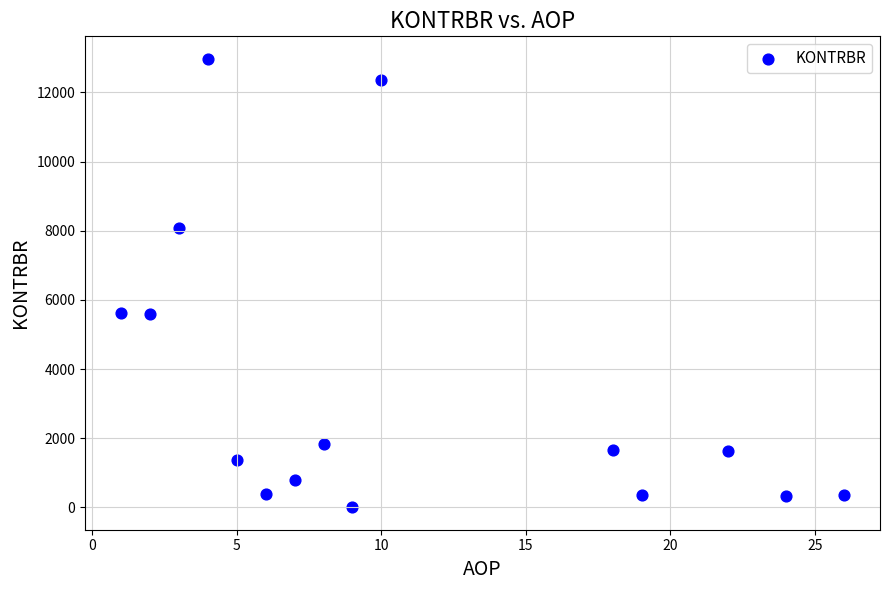

What is the range of Y values (max minus min)?

12971.3